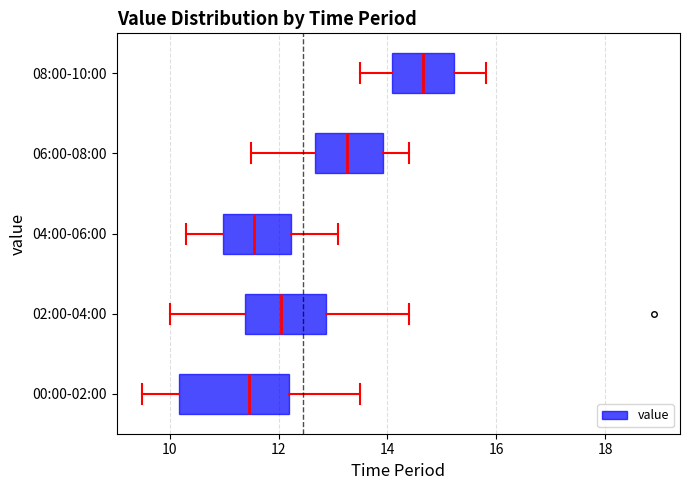

Which box has the furthest to the right median line?

08:00-10:00